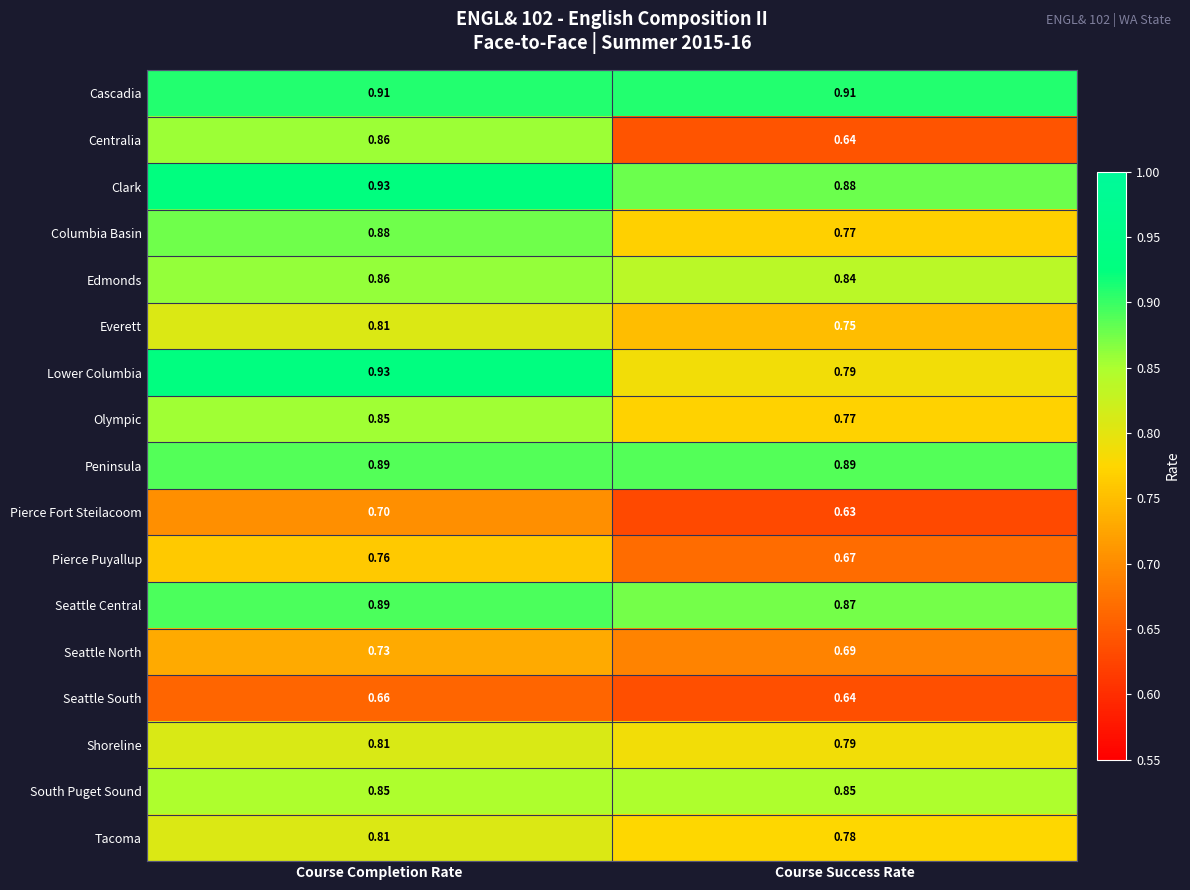

Which label corresponds to the smallest value in the chart?

Course Success Rate